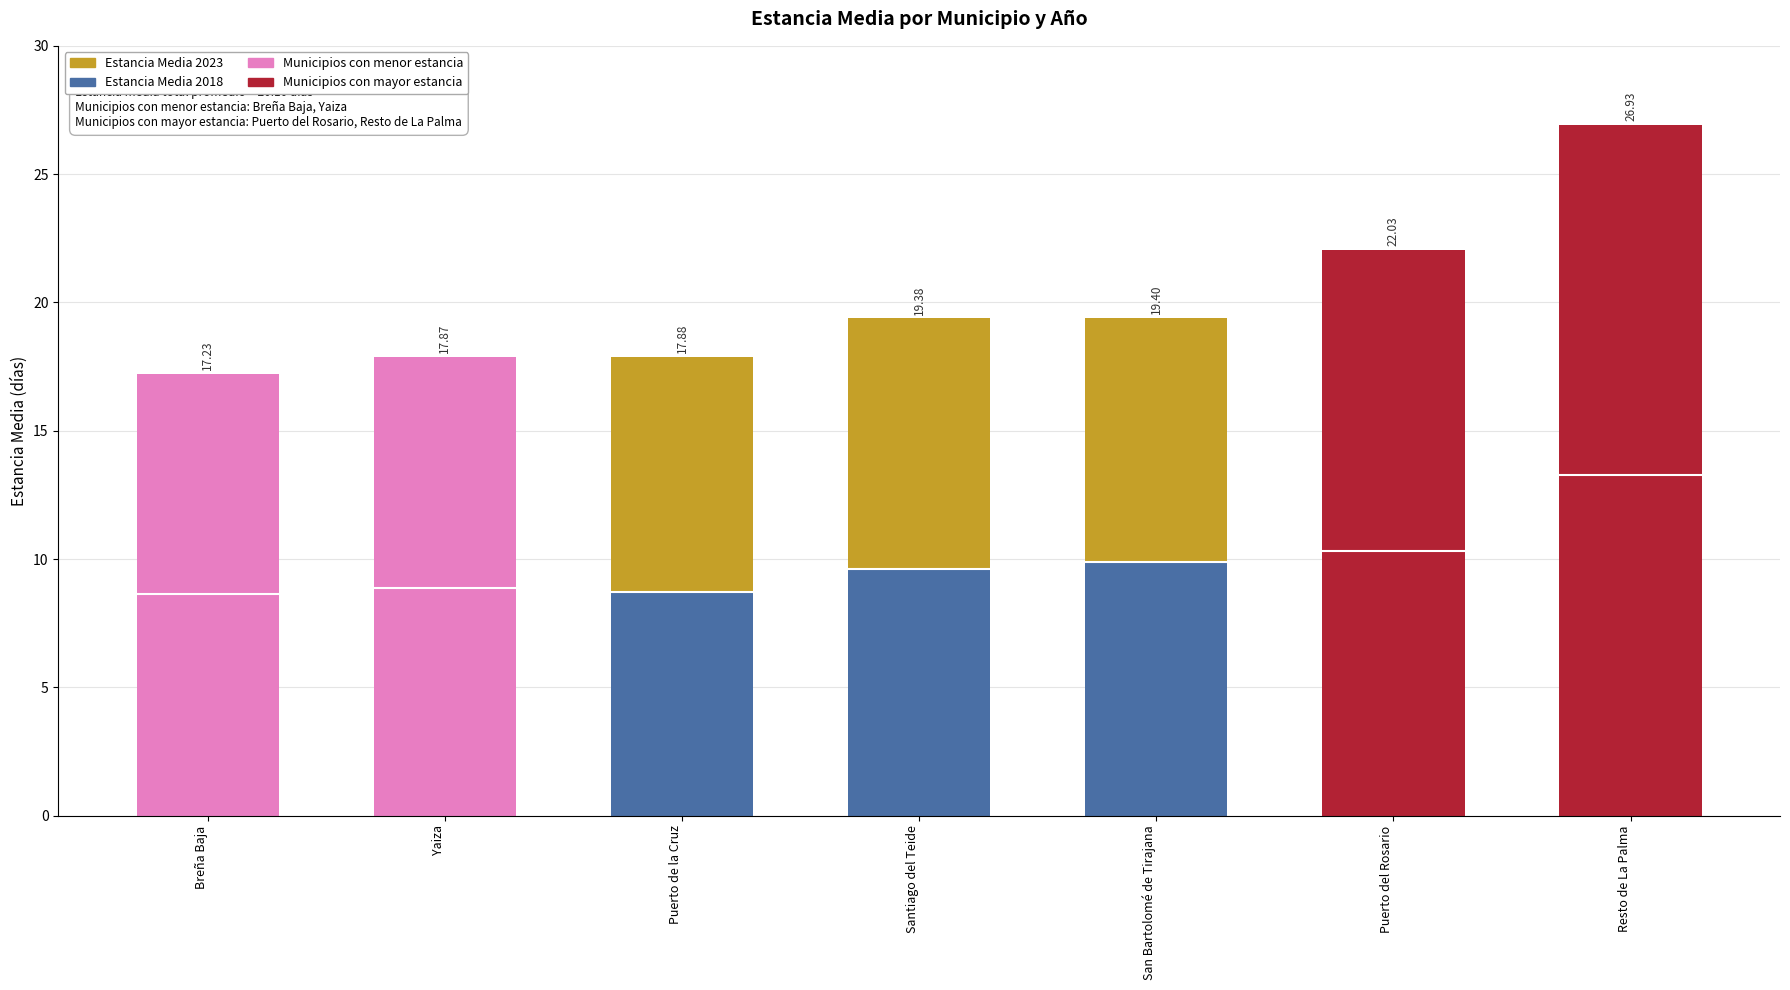

How many groups of bars are there?

7